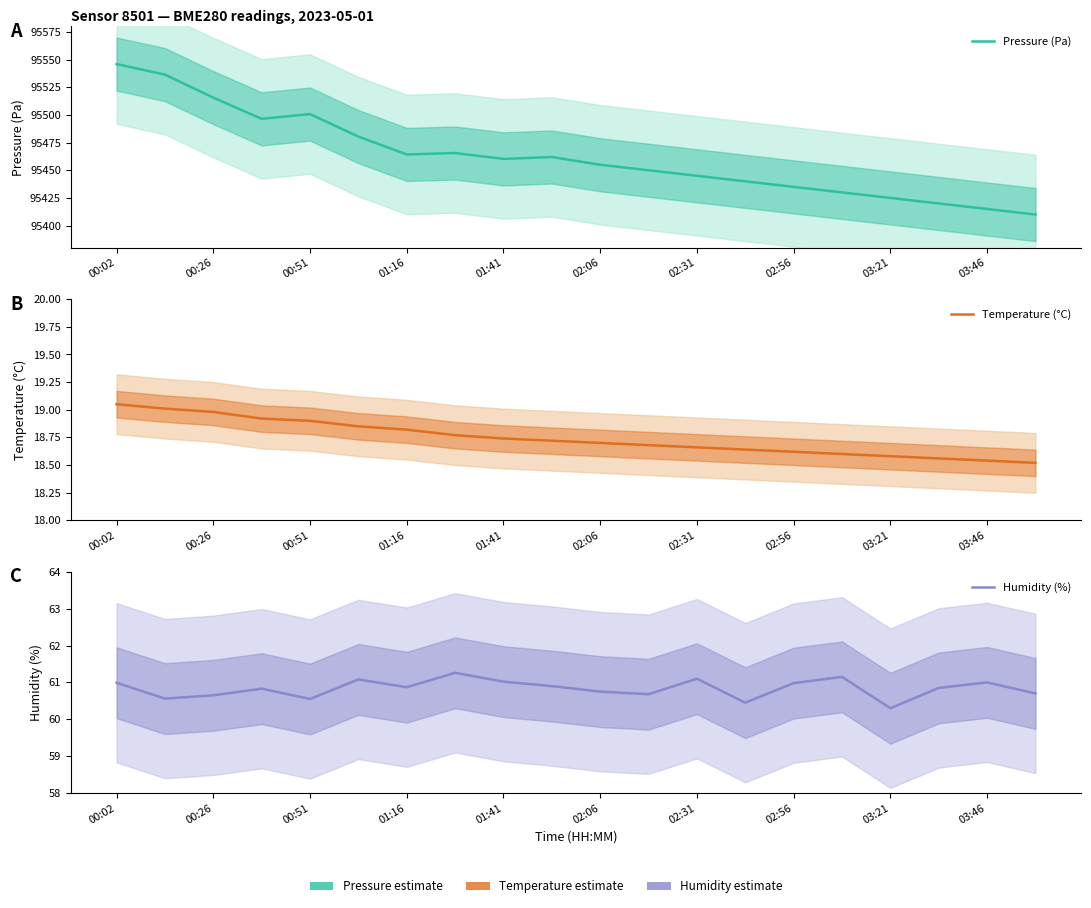

How many lines are shown in the chart?

3